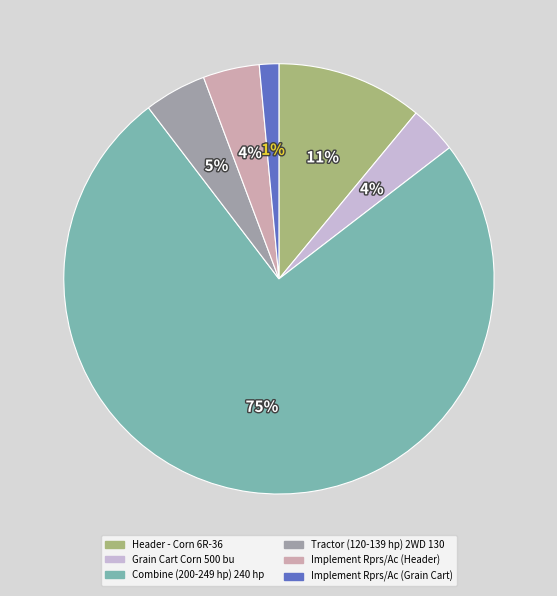

Is there any slice that represents more than half of the pie?

Yes